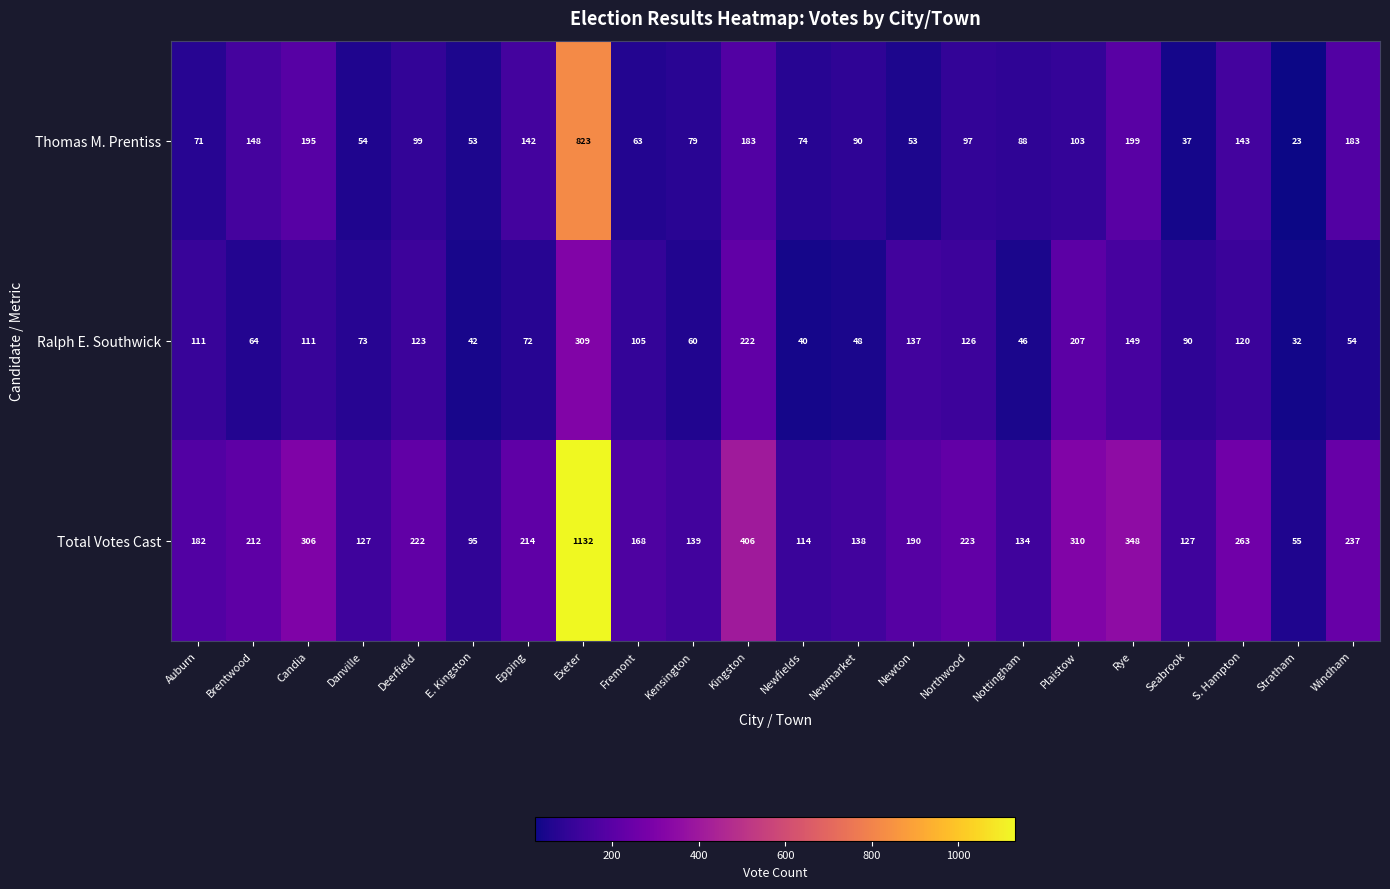

At which label does Ralph E. Southwick first exceed 105?

Auburn